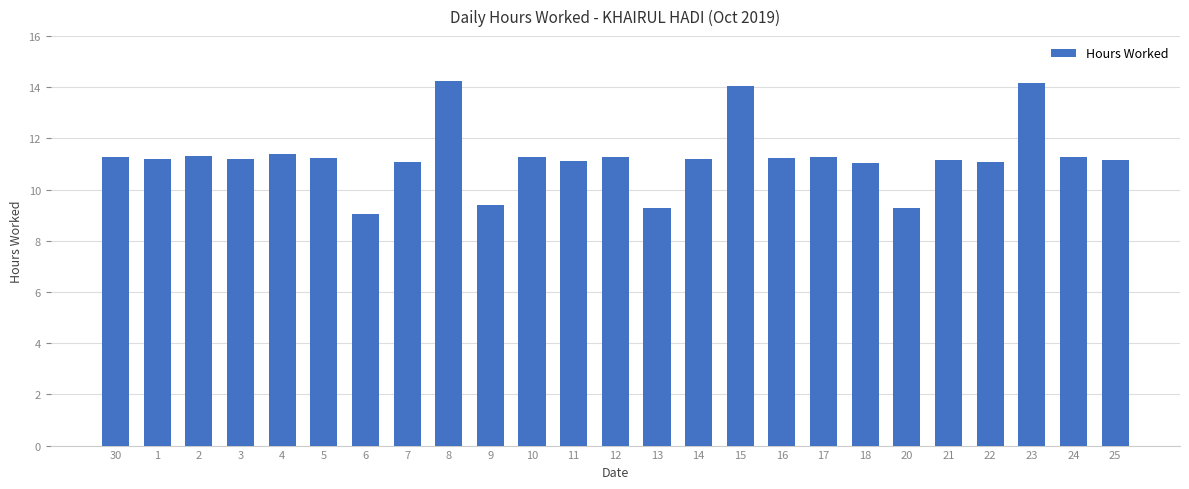

What value does the data have at 7?

11.1